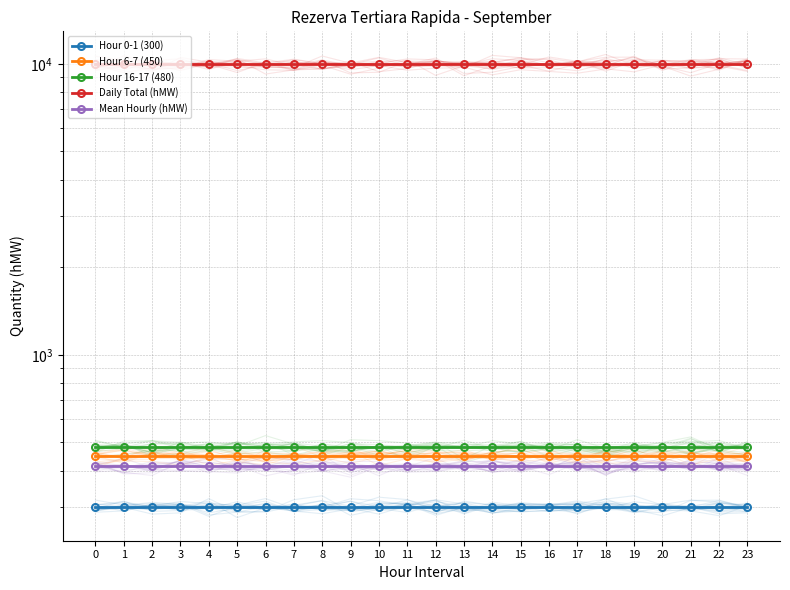

Which series has the widest spread of values?

Hour 0-1 (300)